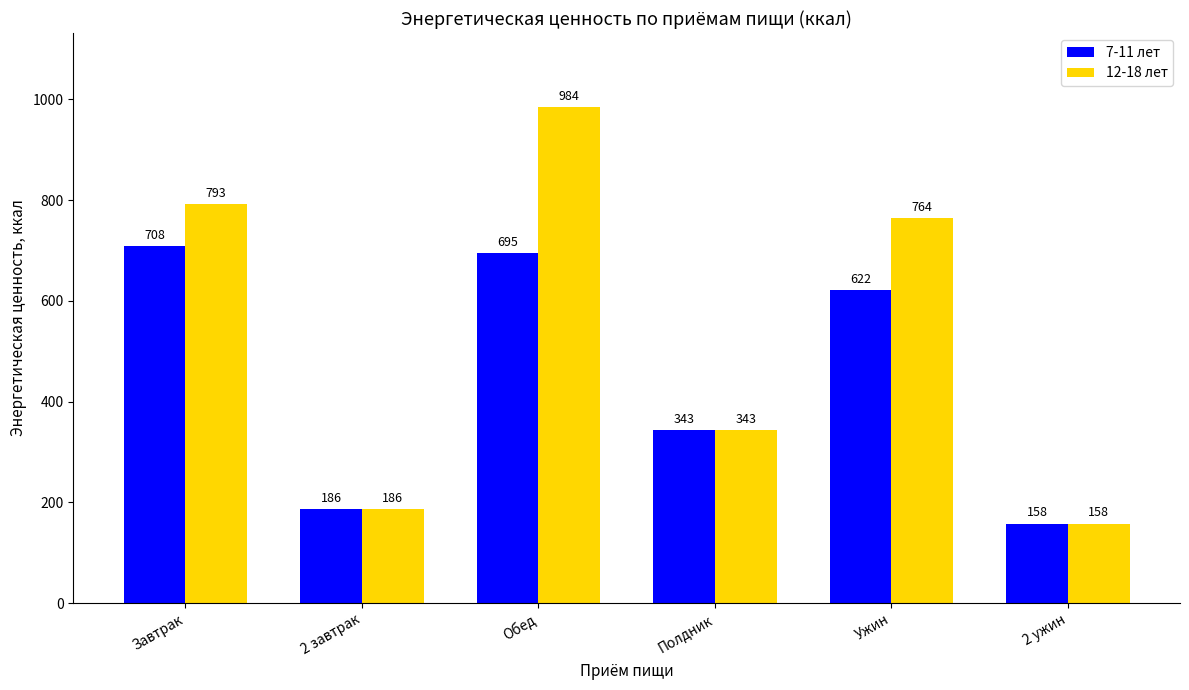

What is the sum of the 12-18 лет values at Завтрак and Ужин?

1557